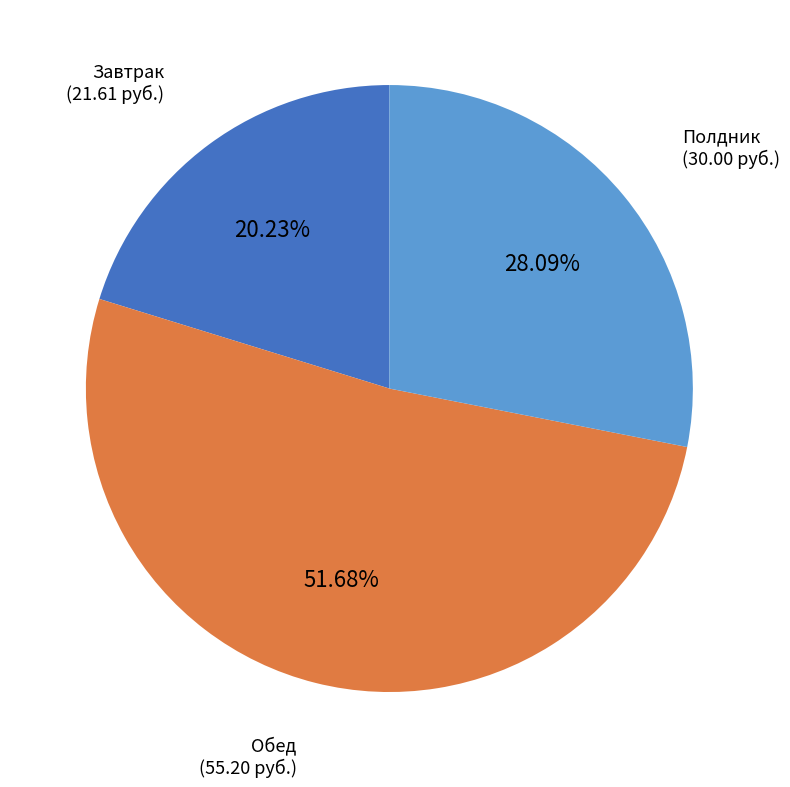

Is Полдник the majority of the pie?

No